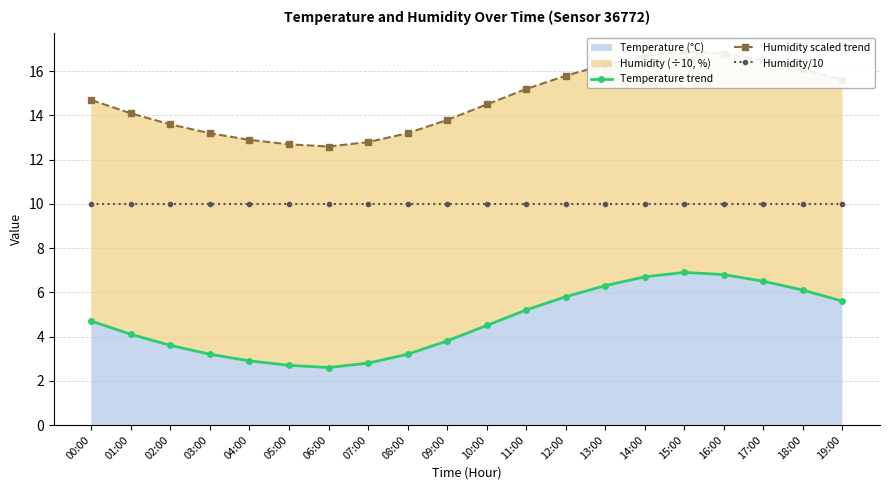

What is the total value across all series at 14:00?

33.4